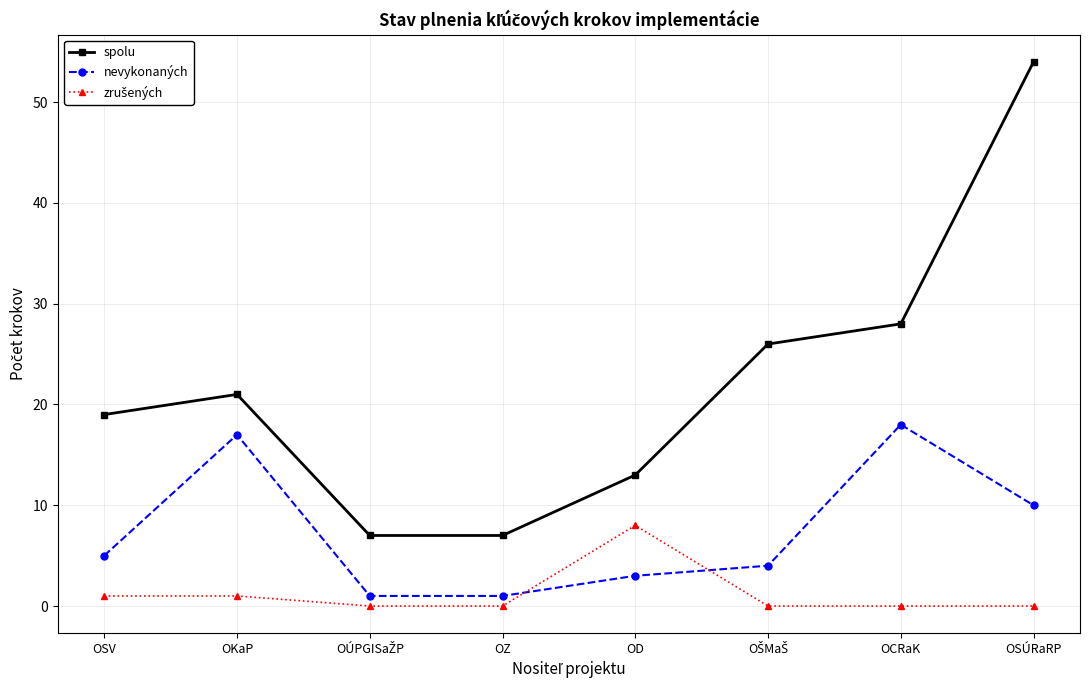

What is the maximum value shown in the chart?

54